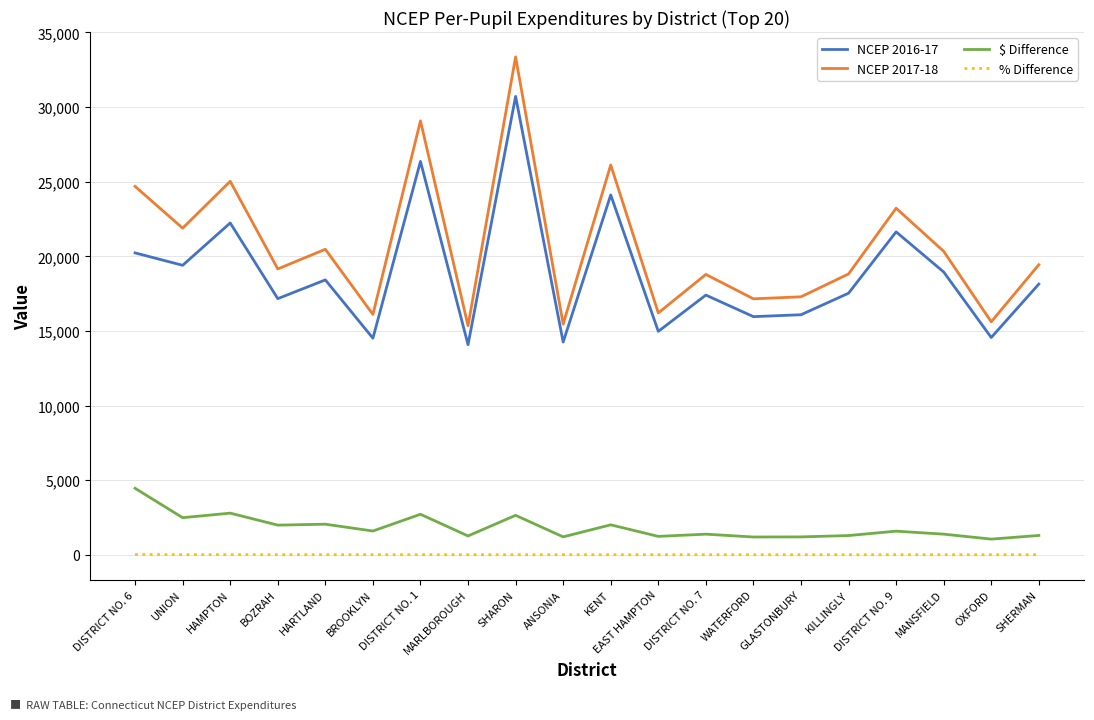

Which series has the widest spread of values?

NCEP 2017-18